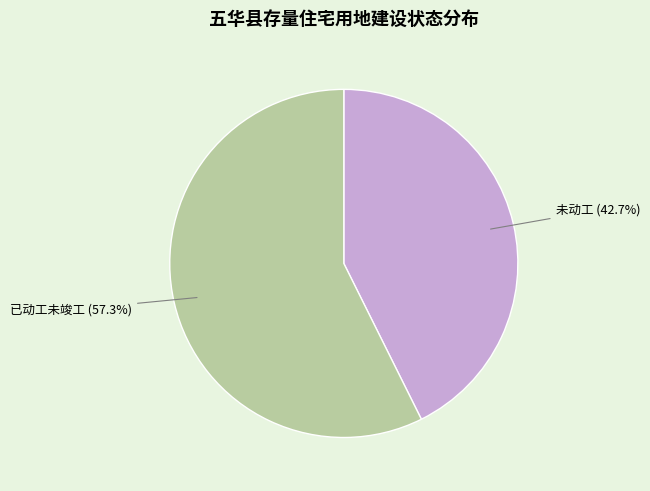

To the nearest percent, what is the difference between the 已动工未竣工 and 未动工 slice percentages?

15%